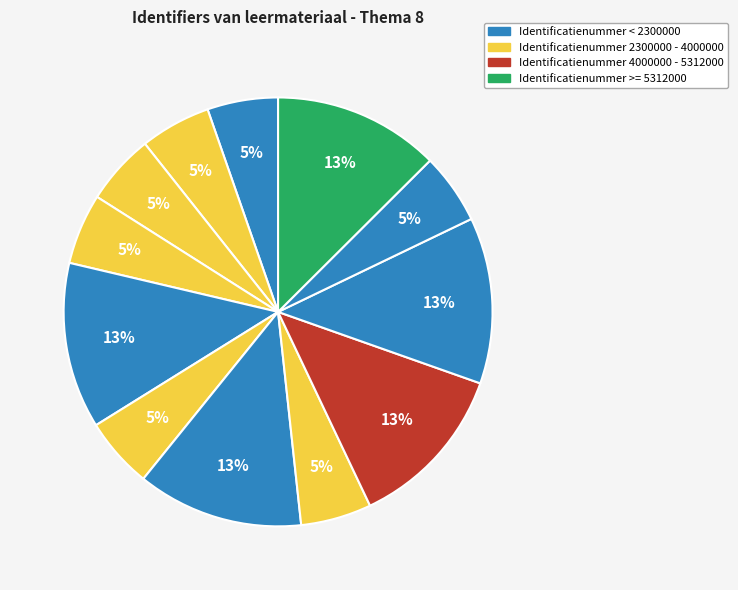

How many slices are in this pie chart?

12